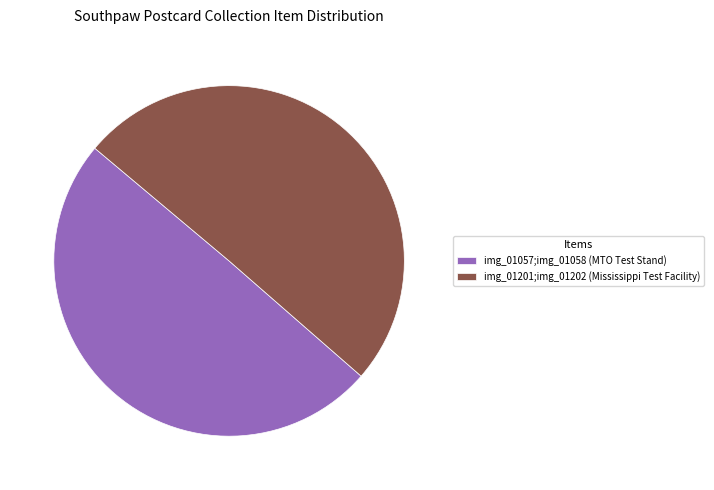

Rank the categories by value from highest to lowest.

img_01201;img_01202 (Mississippi Test Facility), img_01057;img_01058 (MTO Test Stand)